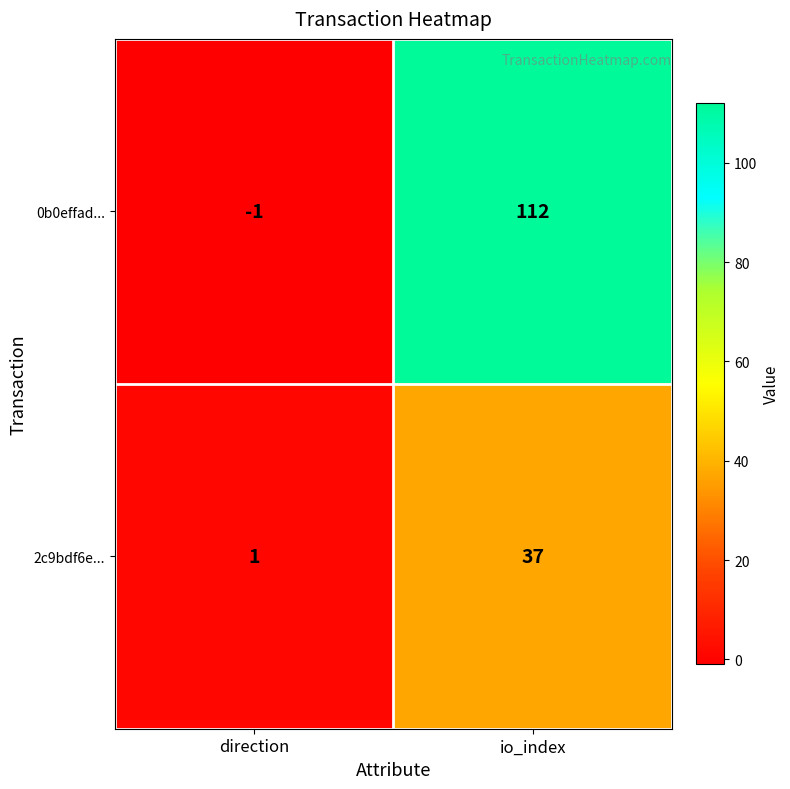

Count the number of data series in this chart.

2